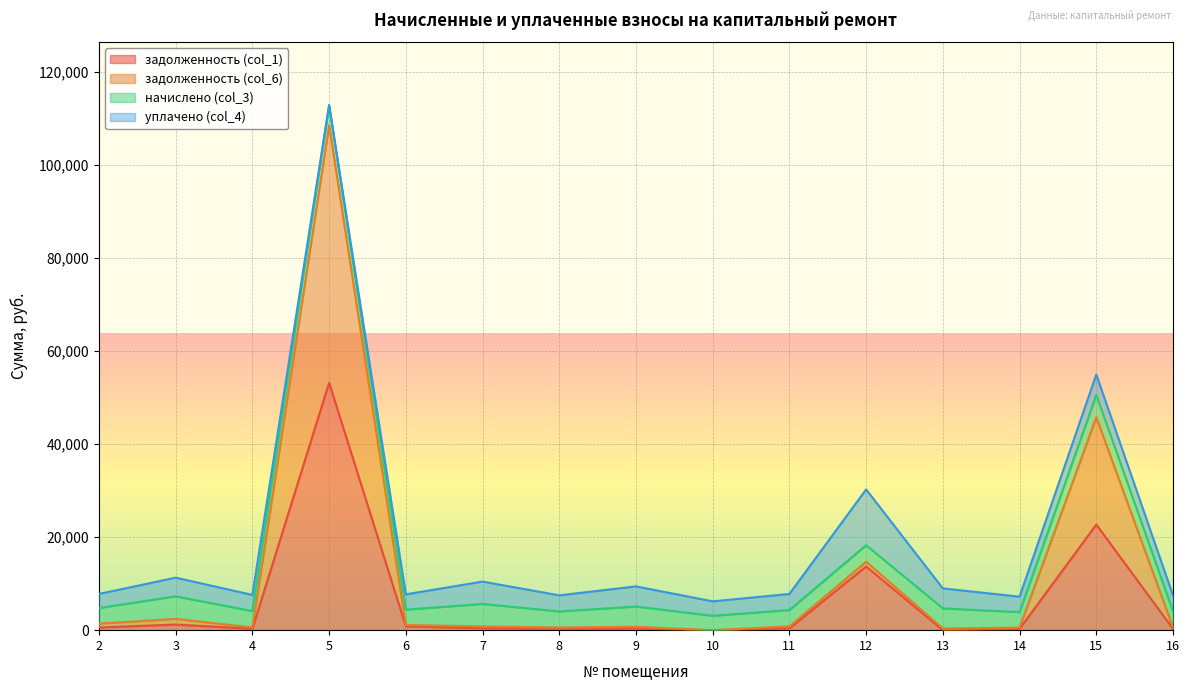

True or false: задолженность (col_6) and задолженность (col_1) intersect in this chart.

False